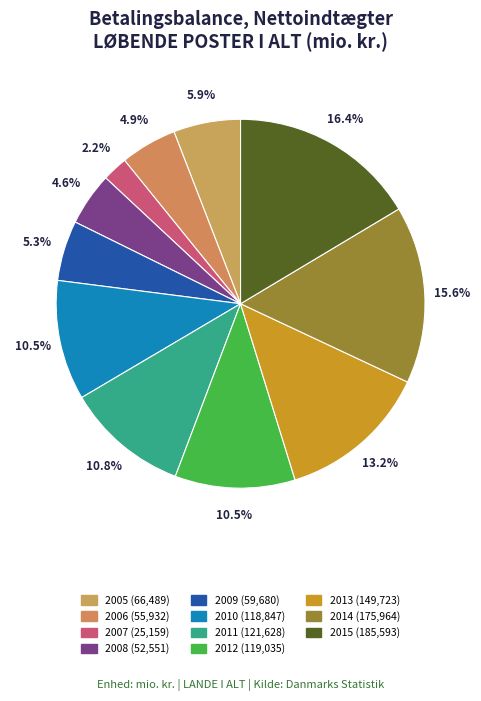

The 2012 slice represents 22% of the pie. True or false?

False